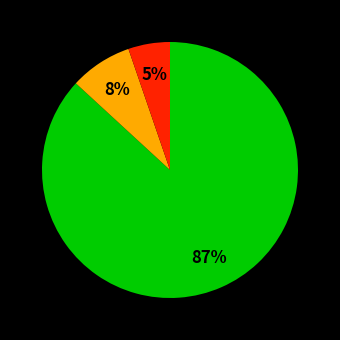

Does any single category account for the majority?

Yes